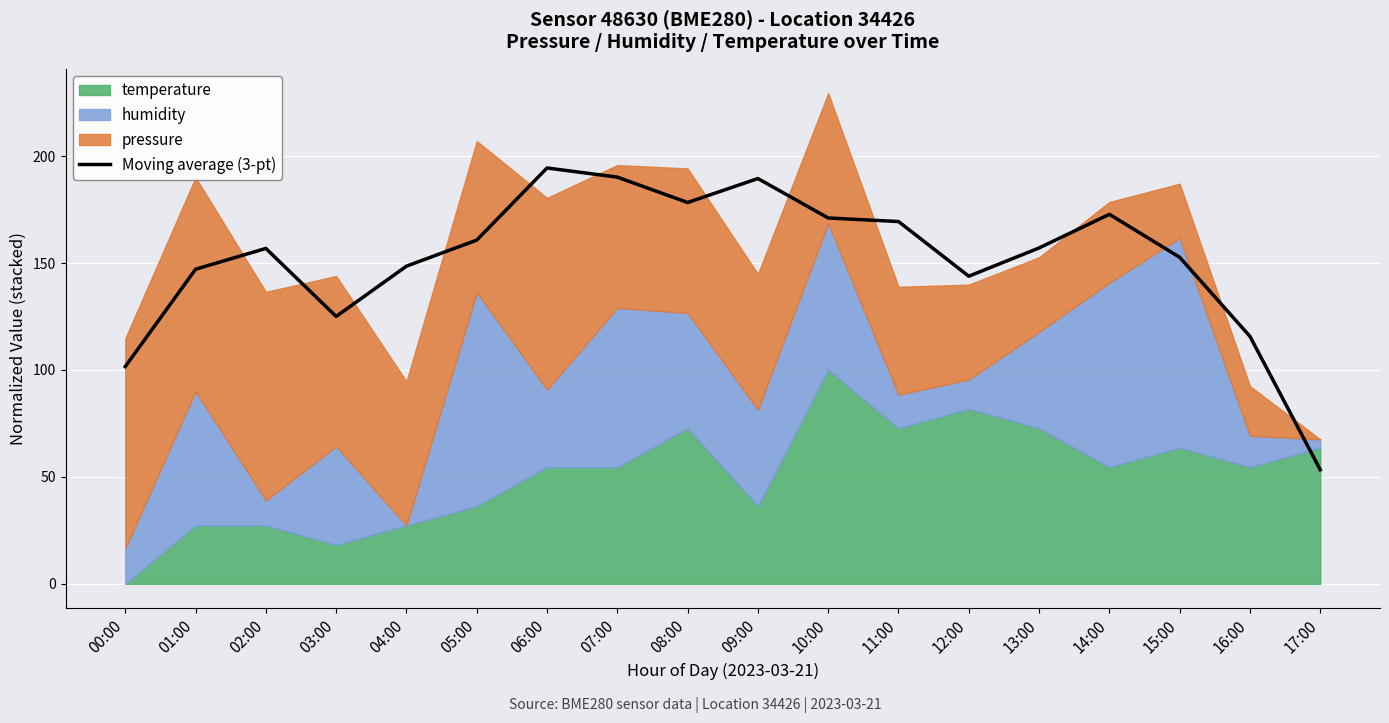

What position from the left is 03:00?

4